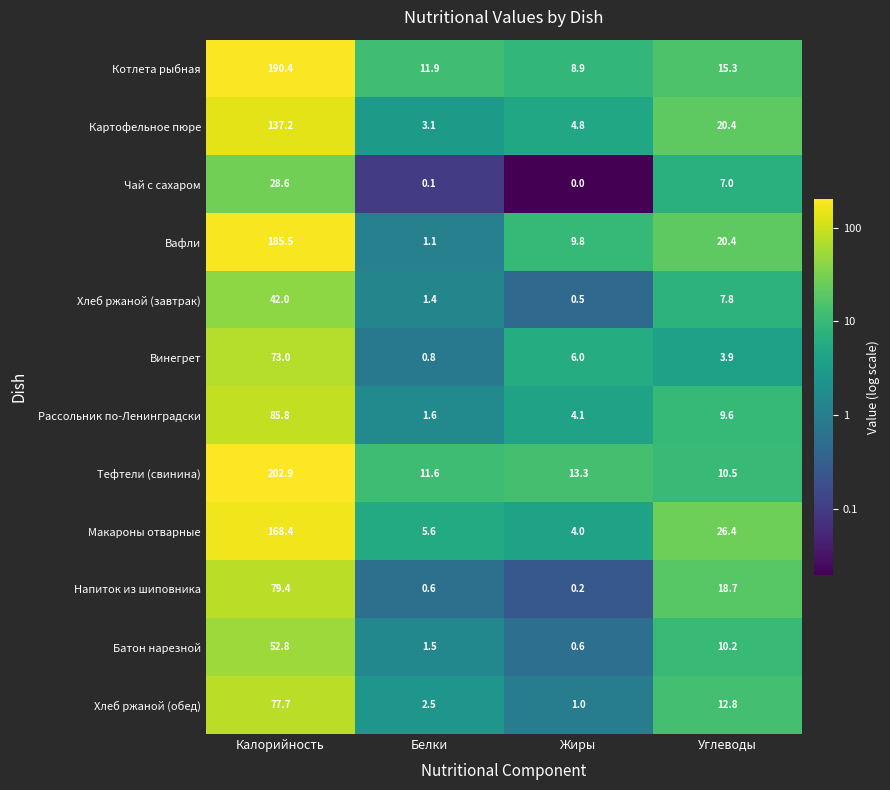

What is the minimum value shown in the chart?

0.0